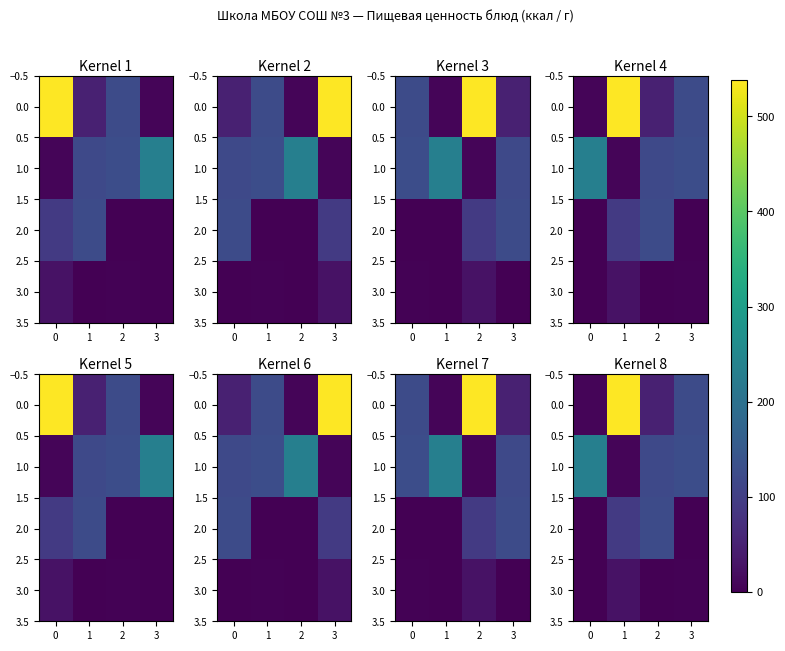

How many values in the row_3 series are below 3?

2